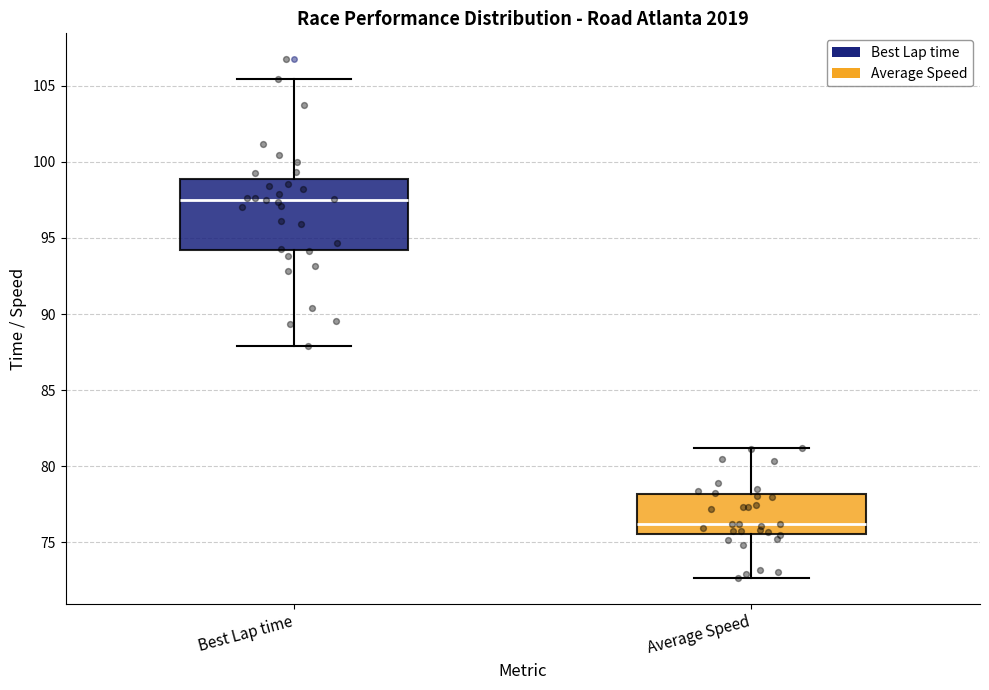

Comparing the boxes themselves (not the whiskers), which one is the tallest?

Best Lap time